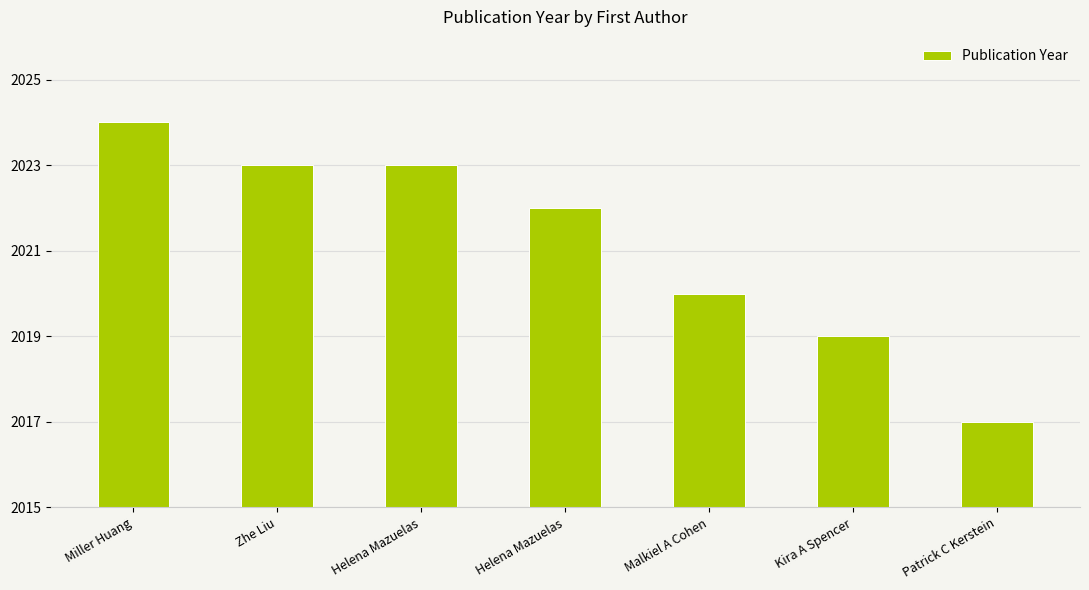

What is the value of the 1st bar from the left?

2024